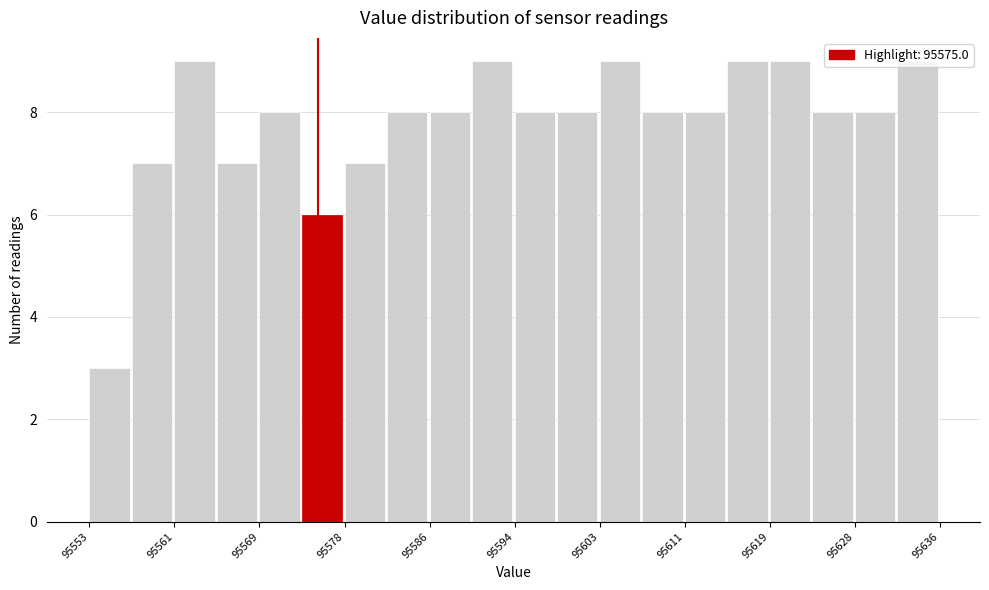

Reading left to right, transcribe this chart: for each bar, give the range it covers on the x-axis and its height. Neither the bar edges nor the heights are printed on the chart, so give them approximately, as read against the axes.

95553 to 95557: 3
95557 to 95561: 7
95561 to 95565: 9
95565 to 95569: 7
95569 to 95573: 8
95573 to 95578: 6
95578 to 95582: 7
95582 to 95586: 8
95586 to 95590: 8
95590 to 95594: 9
95594 to 95598: 8
95598 to 95603: 8
95603 to 95607: 9
95607 to 95611: 8
95611 to 95615: 8
95615 to 95619: 9
95619 to 95623: 9
95623 to 95628: 8
95628 to 95632: 8
95632 to 95636: 9